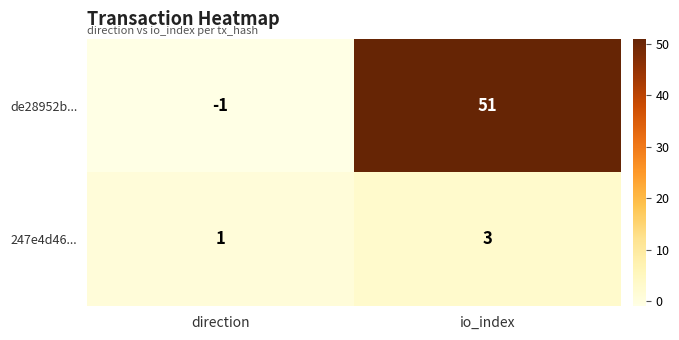

Which series changed the most between direction and io_index?

de28952b...